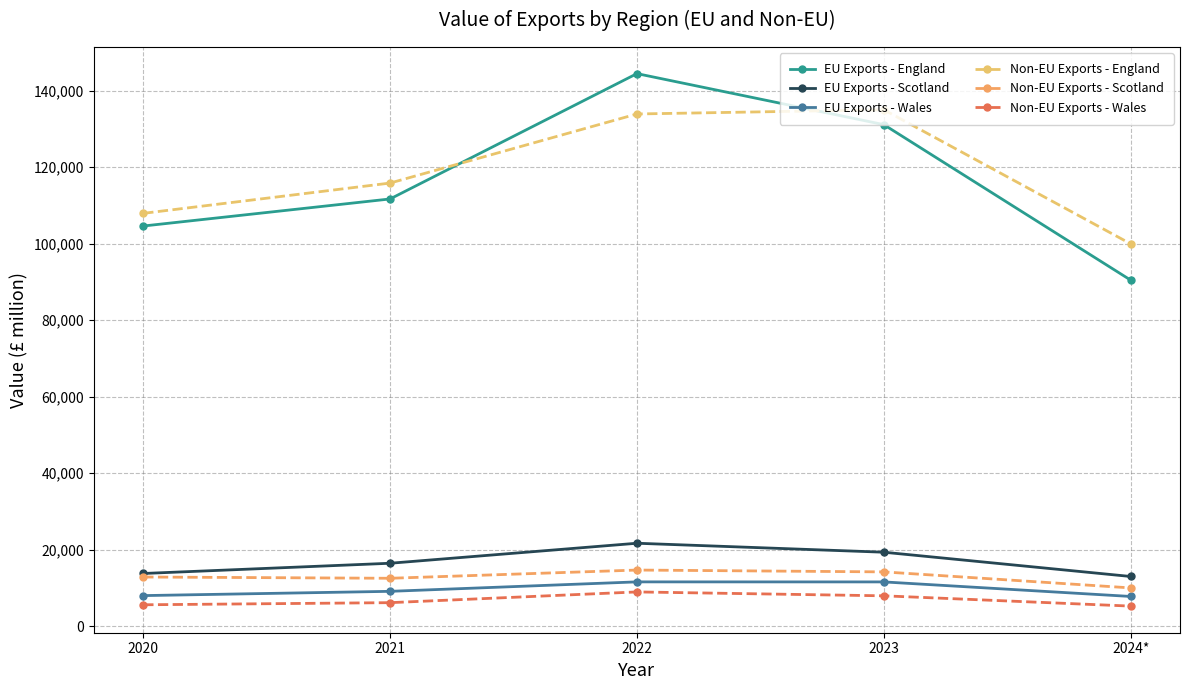

What is the lowest value of the Non-EU Exports - England series?

99986